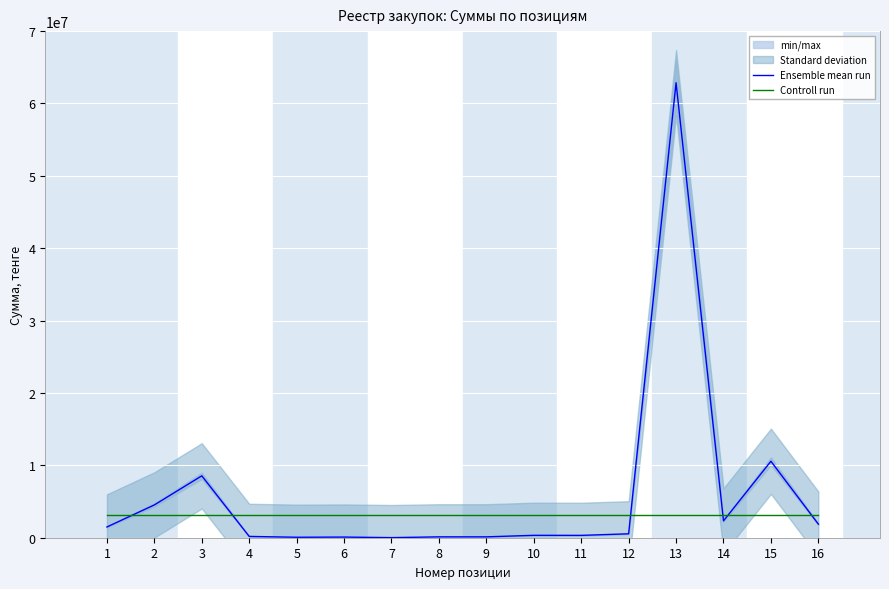

List the labels in order of Ensemble mean run value, smallest first.

7, 5, 6, 8, 9, 4, 11, 10, 12, 1, 16, 14, 2, 3, 15, 13